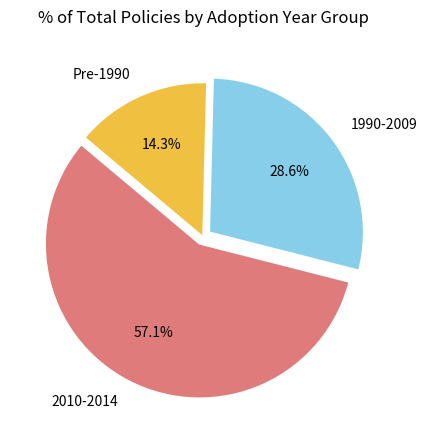

Approximately how many times larger is the value at 2010-2014 compared to Pre-1990?

4.0